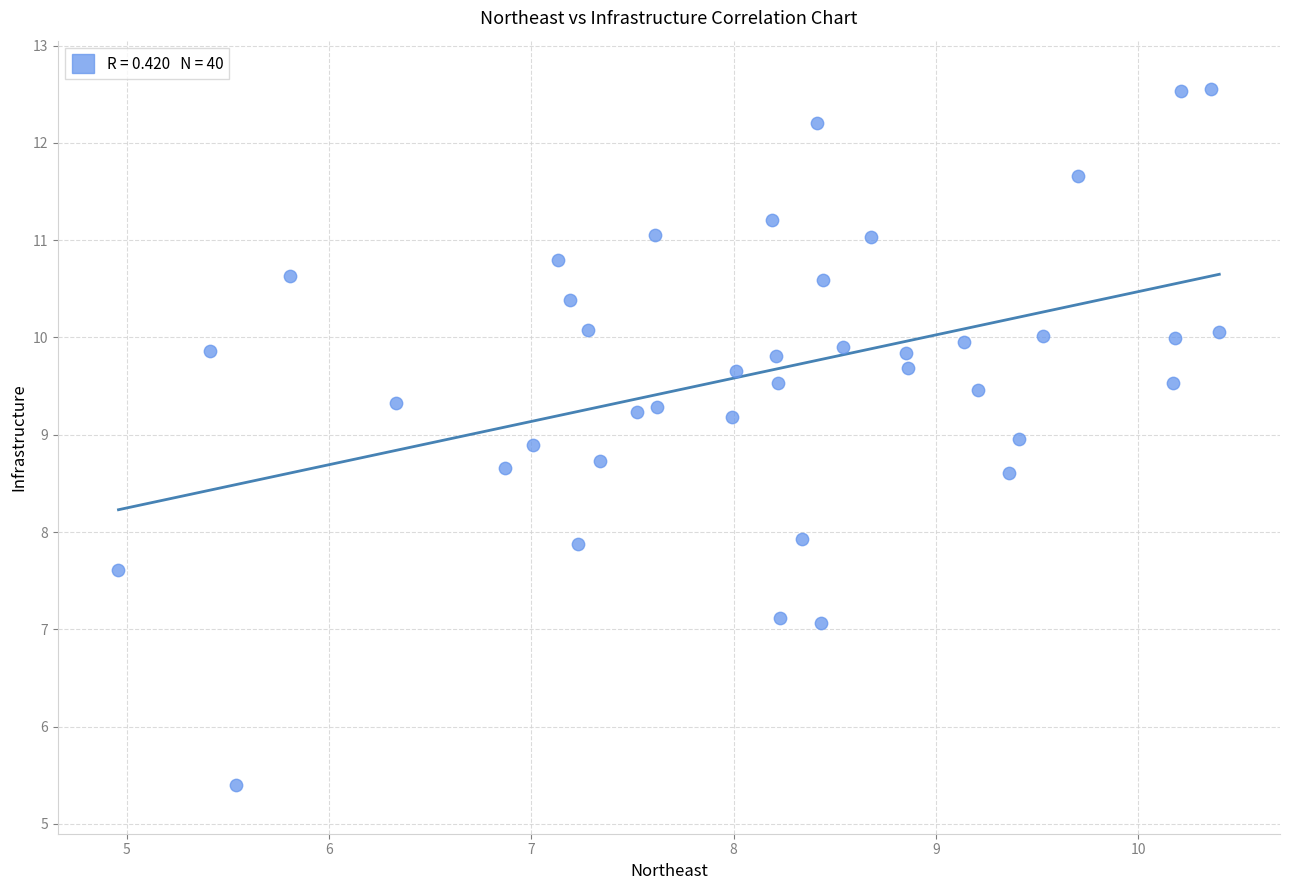

What is the range of X values (max minus min)?

5.4